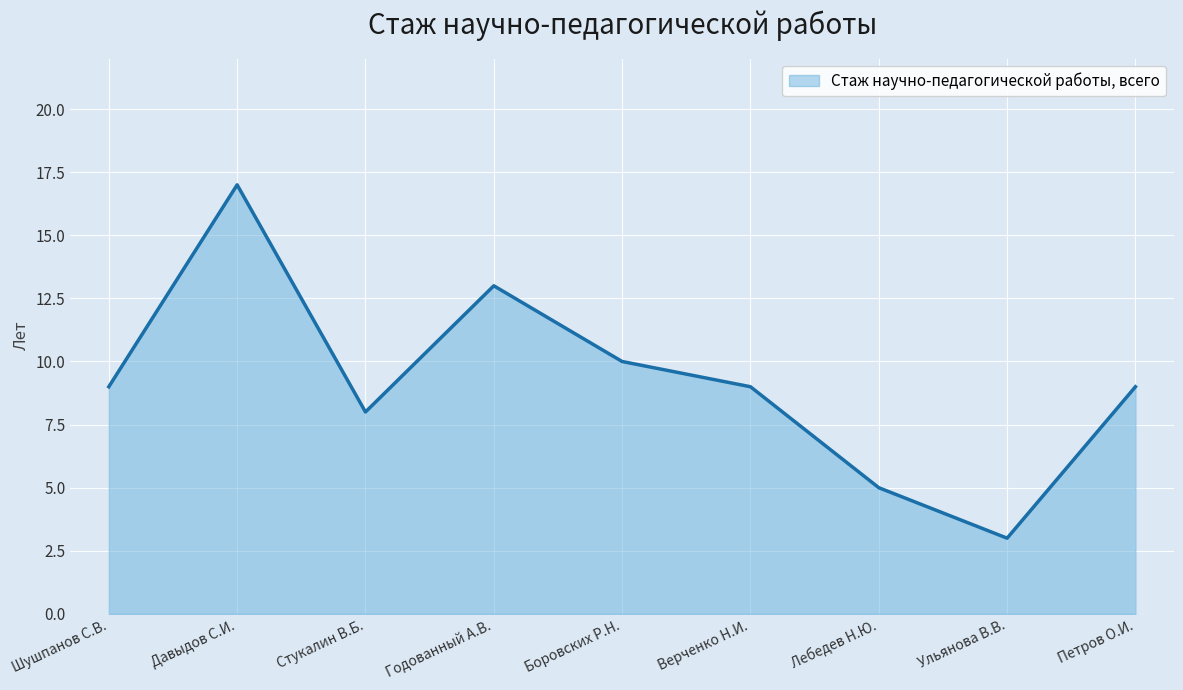

What is the difference between the maximum and minimum values?

14